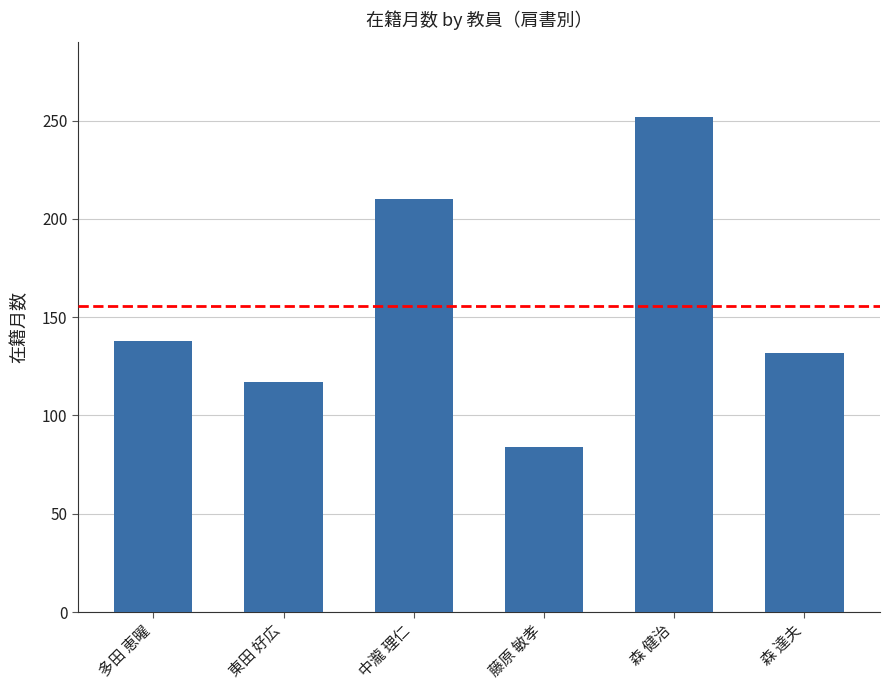

What is the maximum value shown in the chart?

252